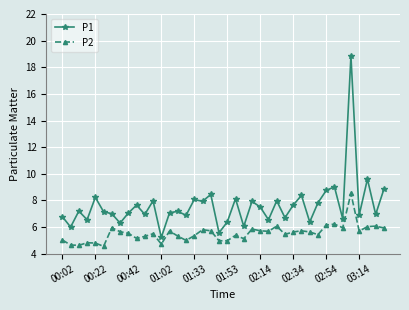

What is the value of the P1 point at the 25th from the left?

7.5